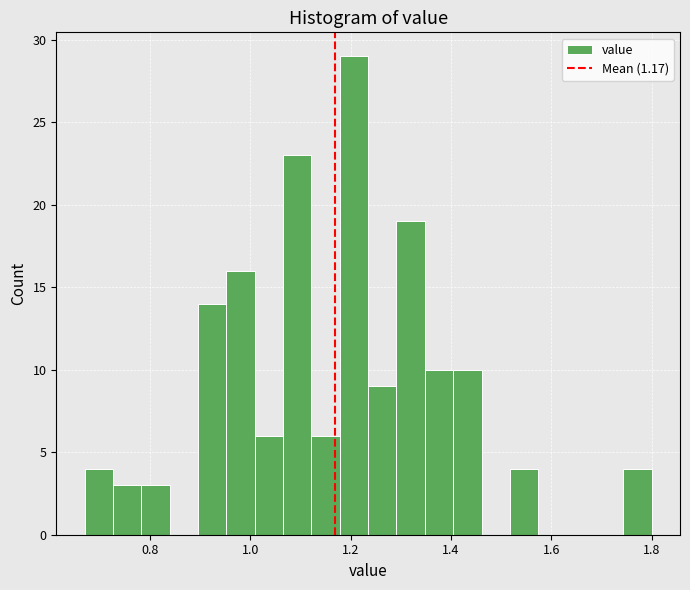

Around what value on the x-axis is the tallest bar? Give the approximate position of its centre, as read against the axis.

1.20